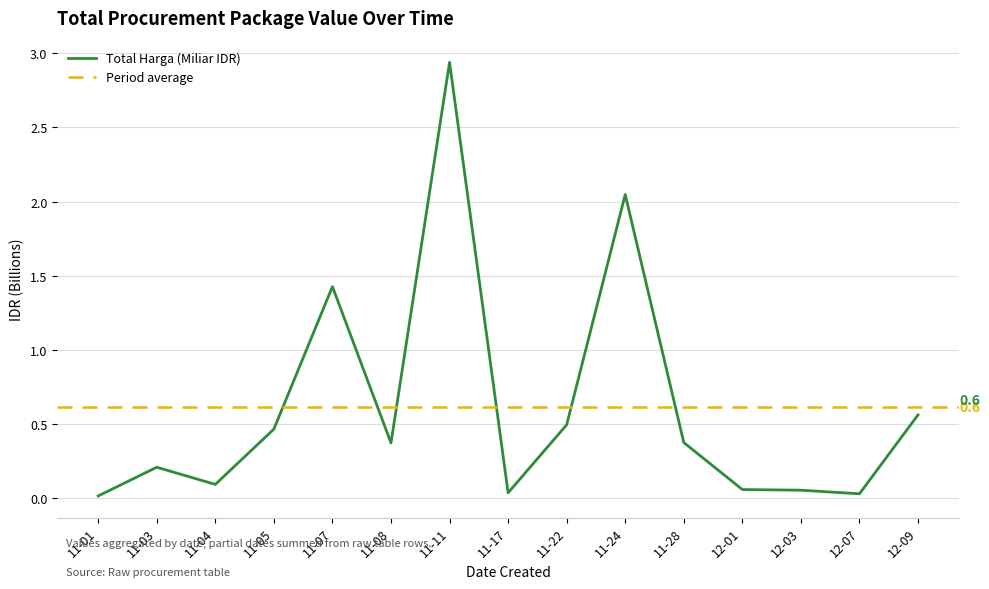

True or false: there are more than 1 points higher than both neighbors.

True